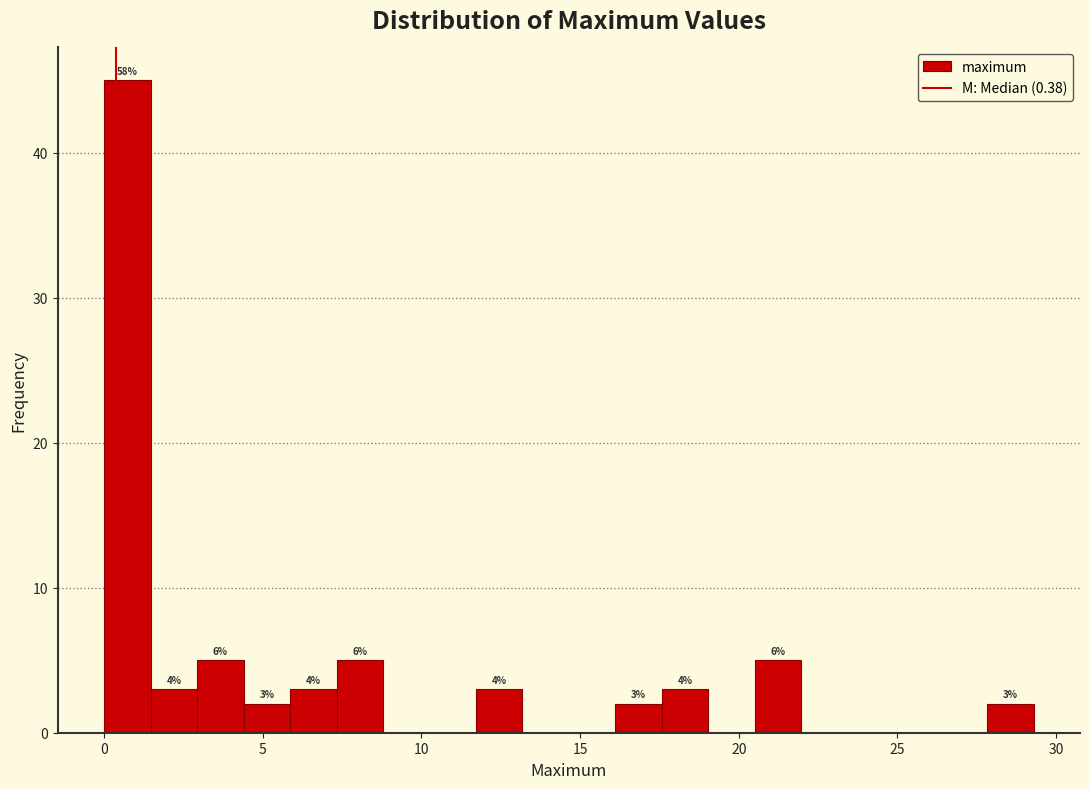

Around what value on the x-axis is the tallest bar? Give the approximate position of its centre, as read against the axis.

0.5